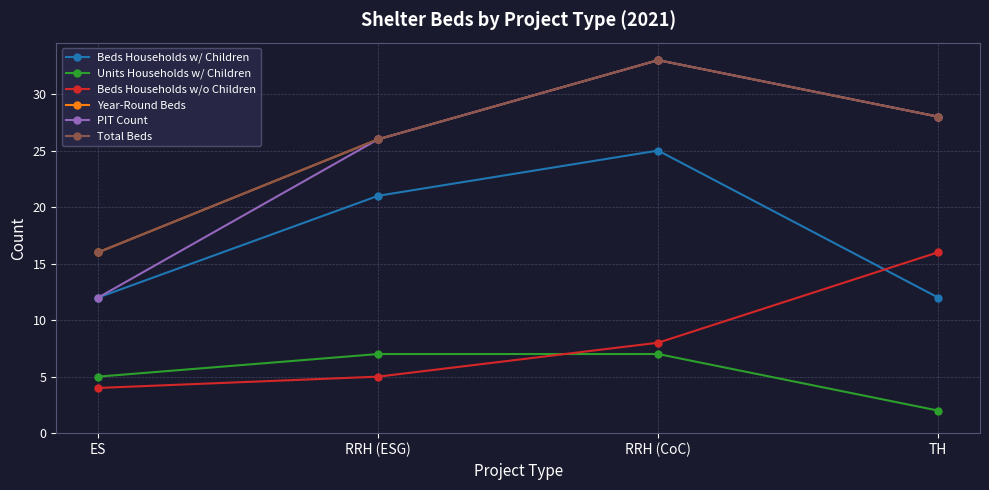

Is this an area chart (filled region under the line)?

No